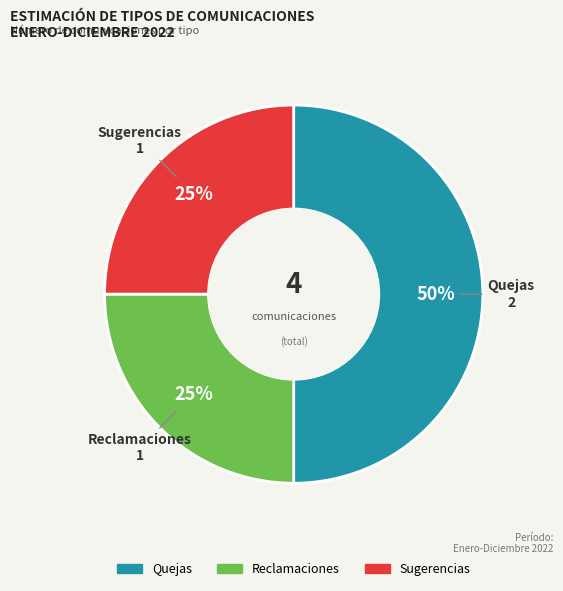

Do Reclamaciones and Quejas together represent more than half of the pie?

Yes